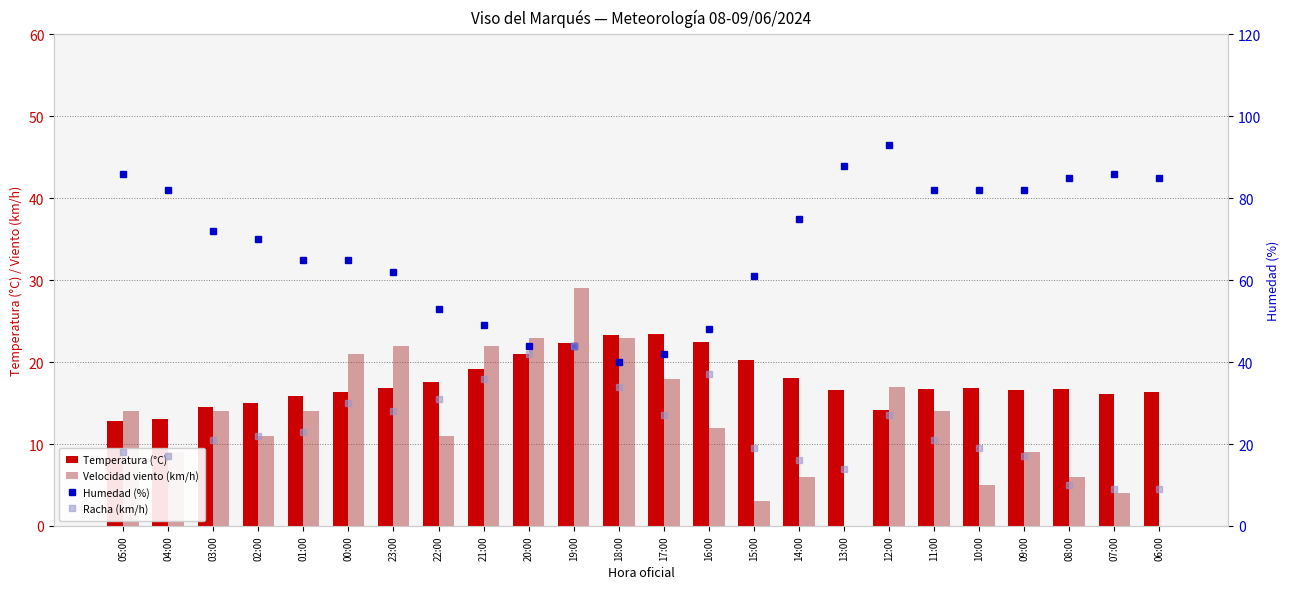

What is the lowest value of the Racha (km/h) series?

9.0